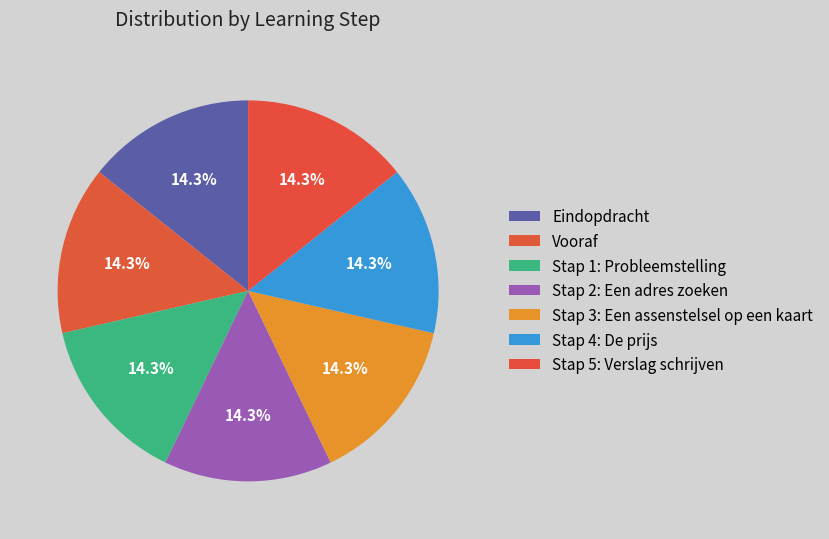

To the nearest percent, what percentage of the pie is Stap 1: Probleemstelling?

14%